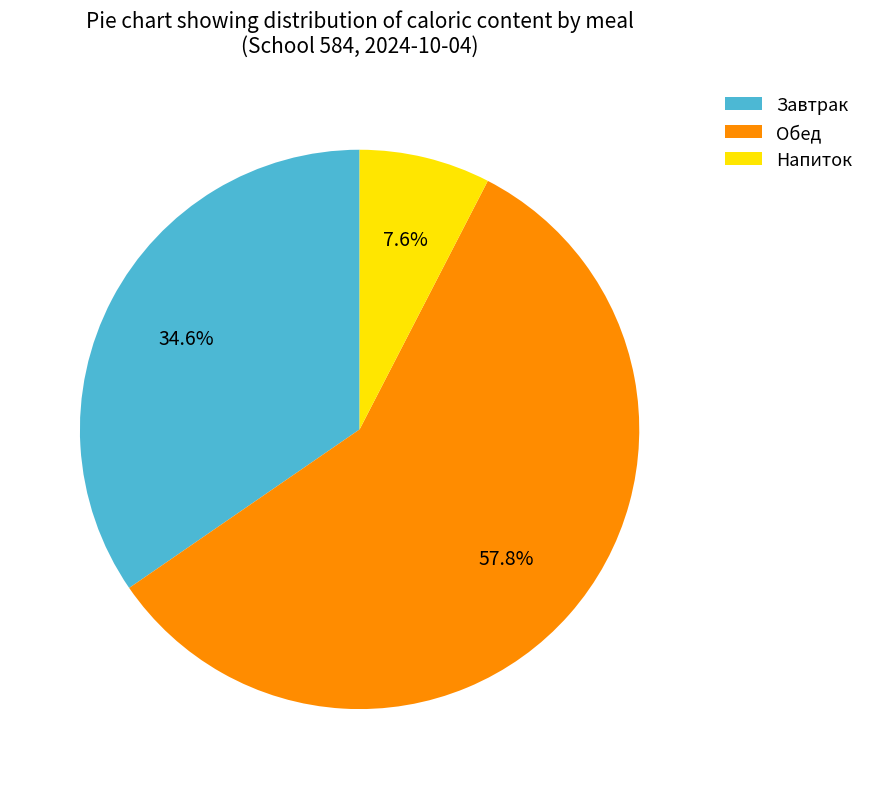

What percentage is the Обед slice, to the nearest percent?

58%